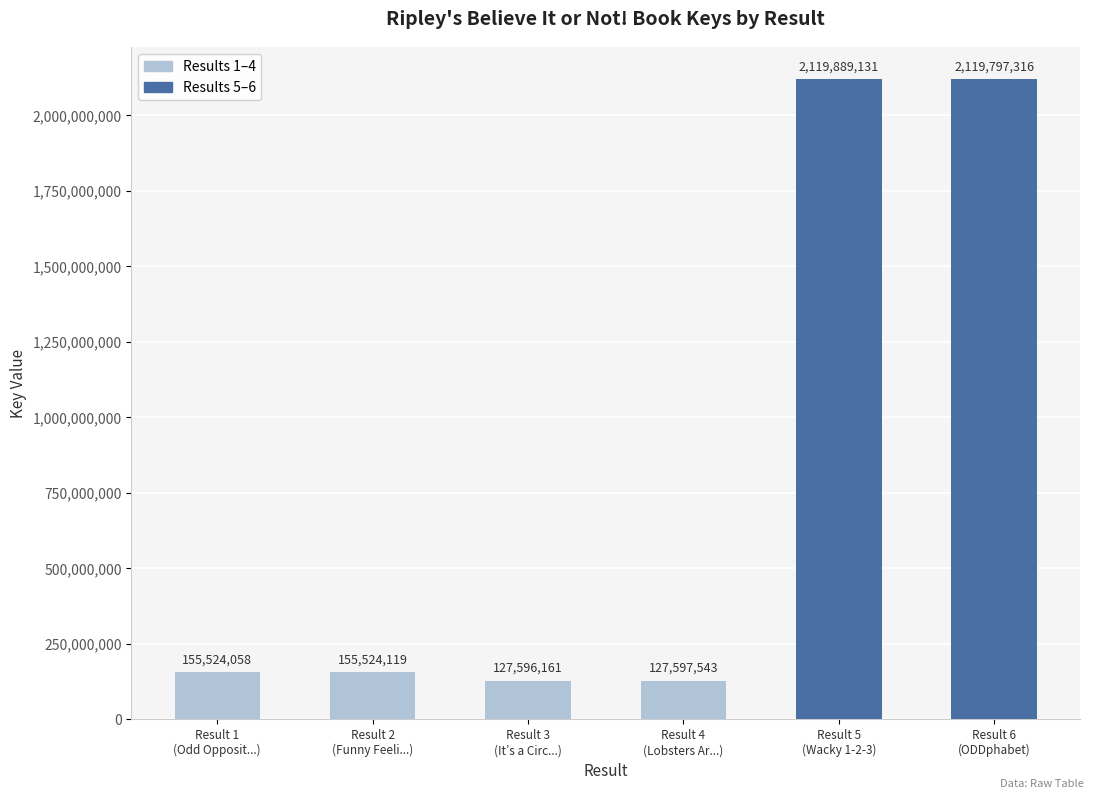

How many bars are there in total?

6